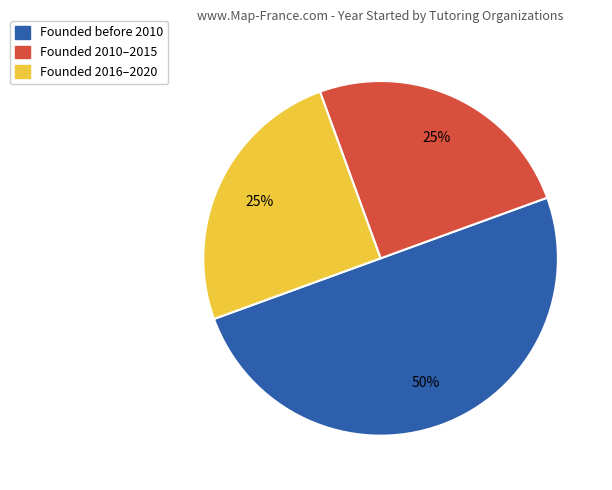

To the nearest percent, what is the difference between the largest and smallest slice percentages?

25%